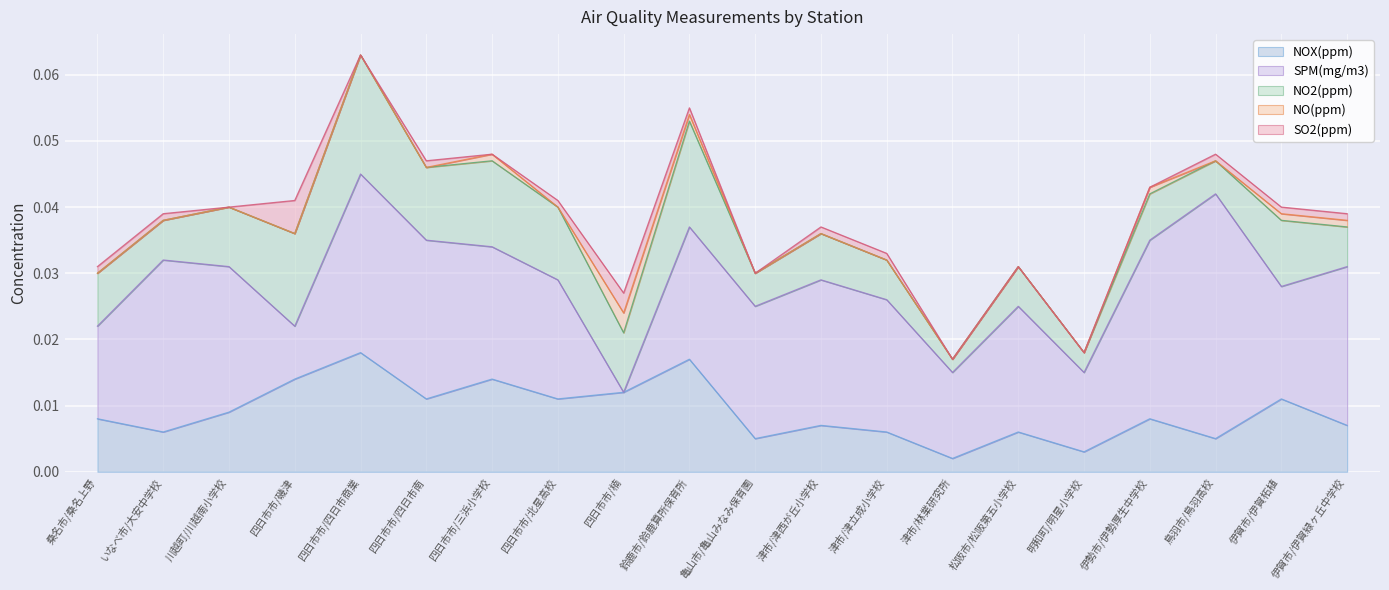

Between 伊勢市/伊勢厚生中学校 and 亀山市/亀山みなみ保育園, which is larger?

伊勢市/伊勢厚生中学校